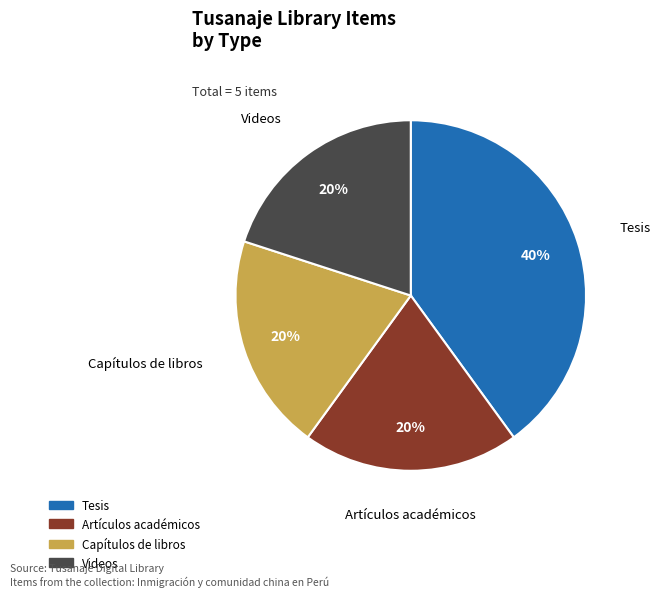

How many slices are in this pie chart?

4